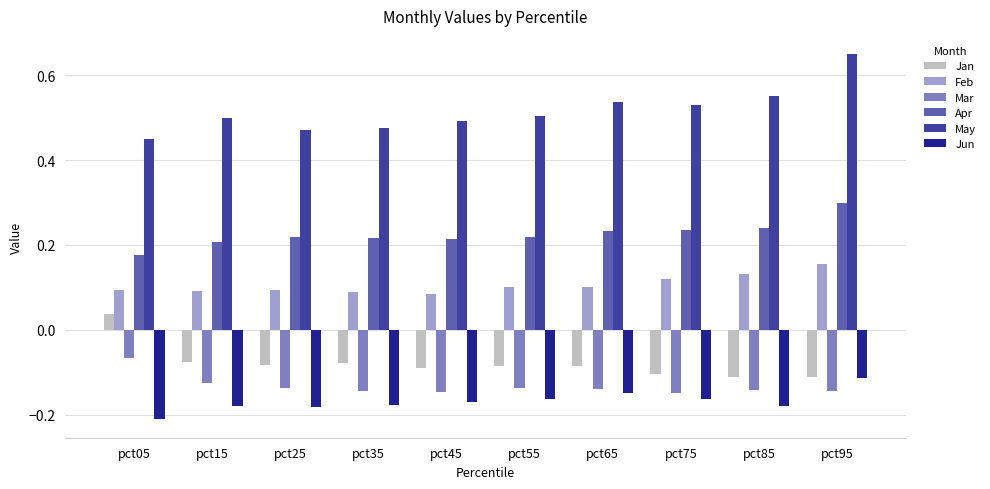

Which series has the largest total across all categories?

May